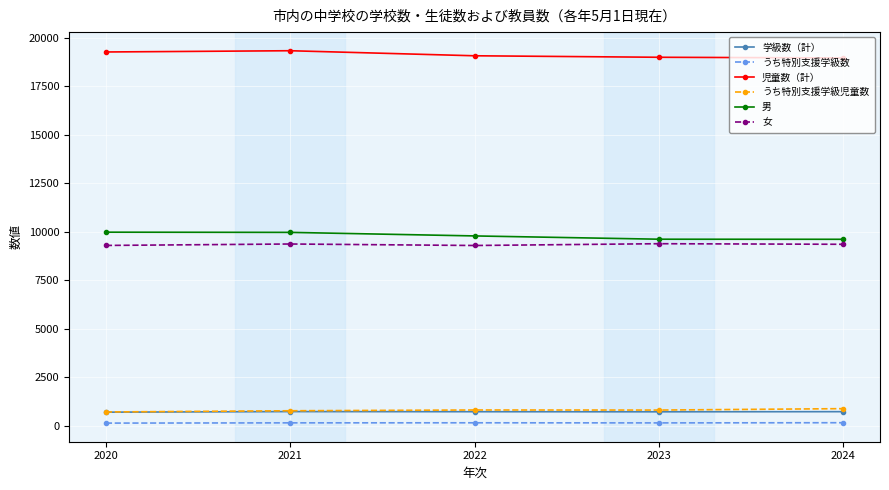

What is the difference between the highest and lowest values at 2022?

18912